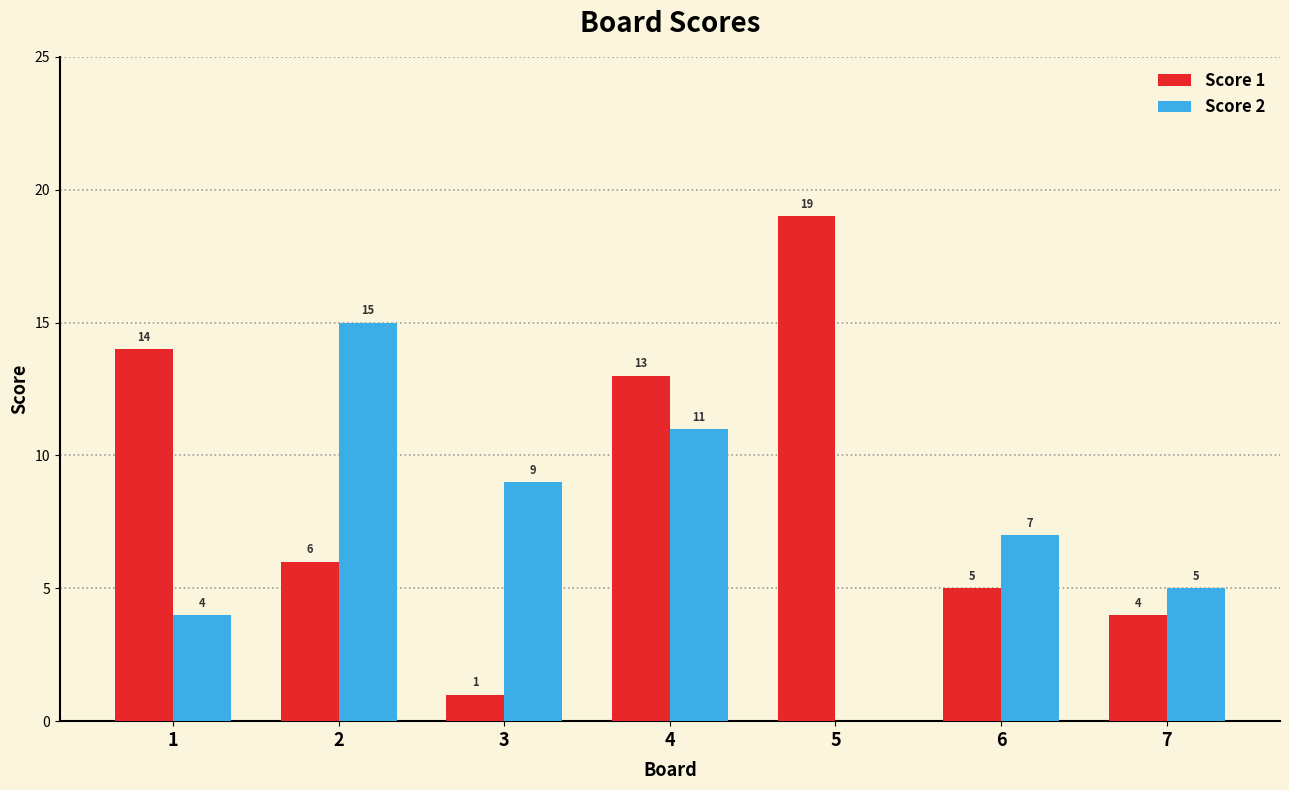

What is the sum of the Score 2 values at 7 and 2?

20